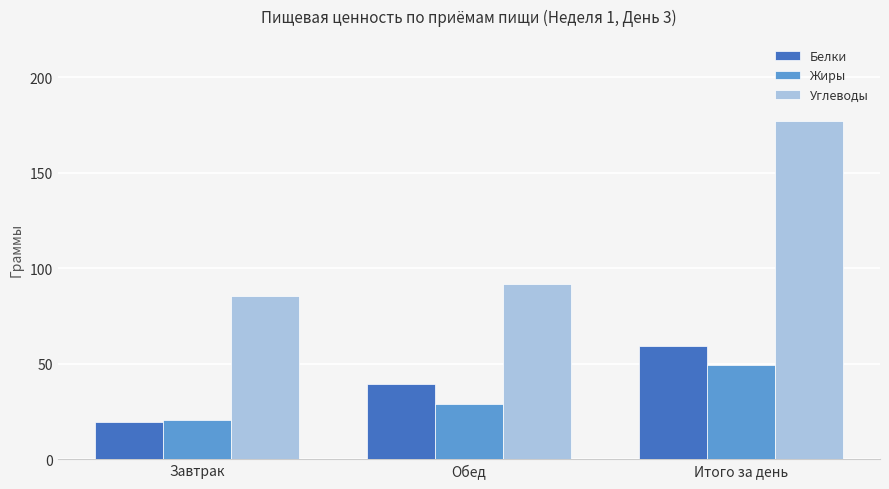

At Обед, list the series in order from largest to smallest.

Углеводы, Белки, Жиры